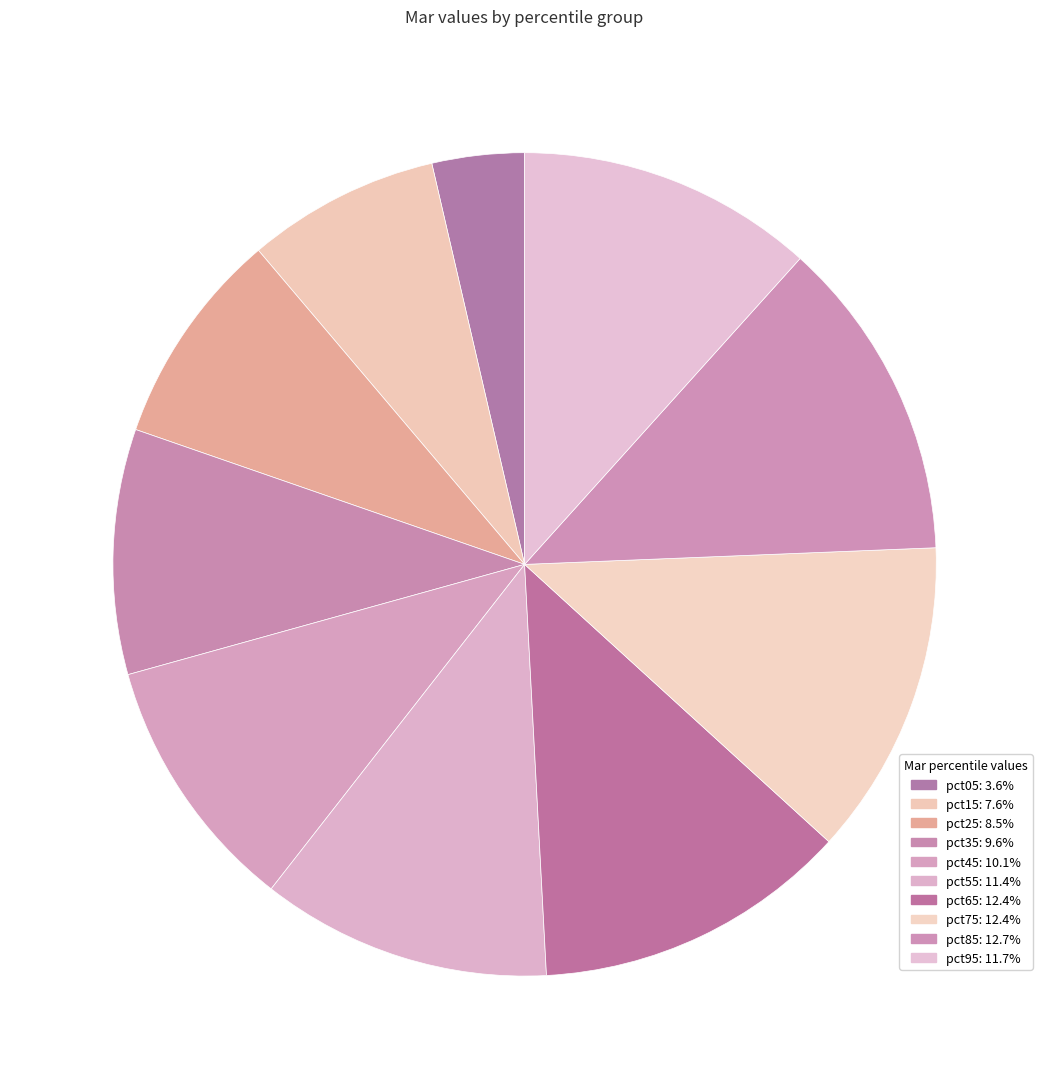

What is the largest slice in the pie chart?

pct85